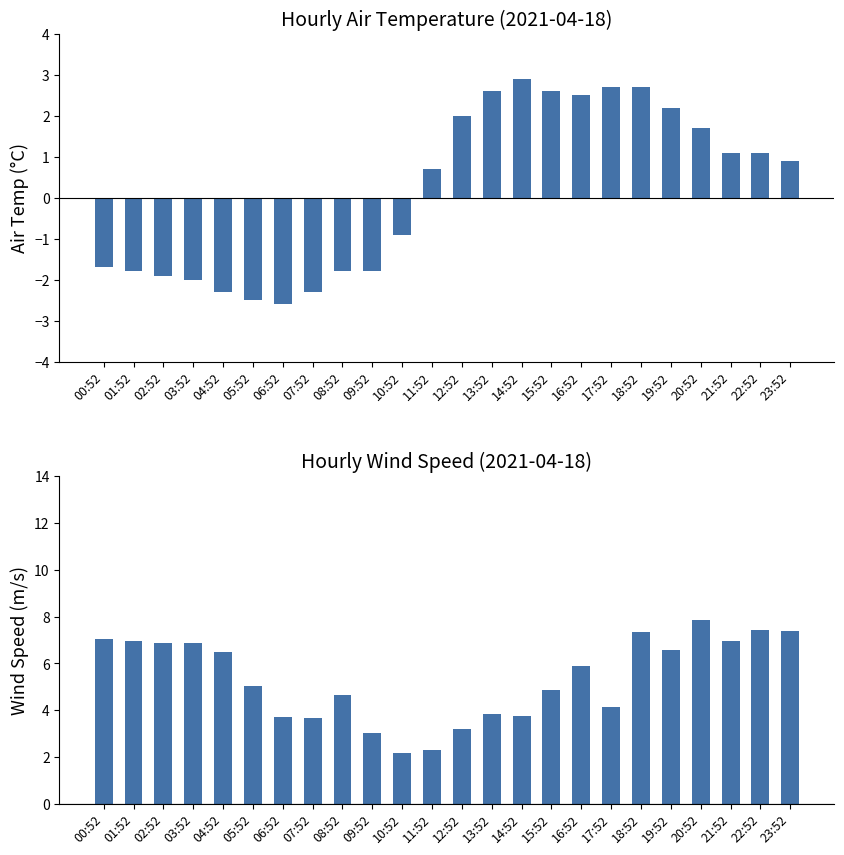

True or false: WIND_SPEED has a value of 6.6 at 19:52.

True